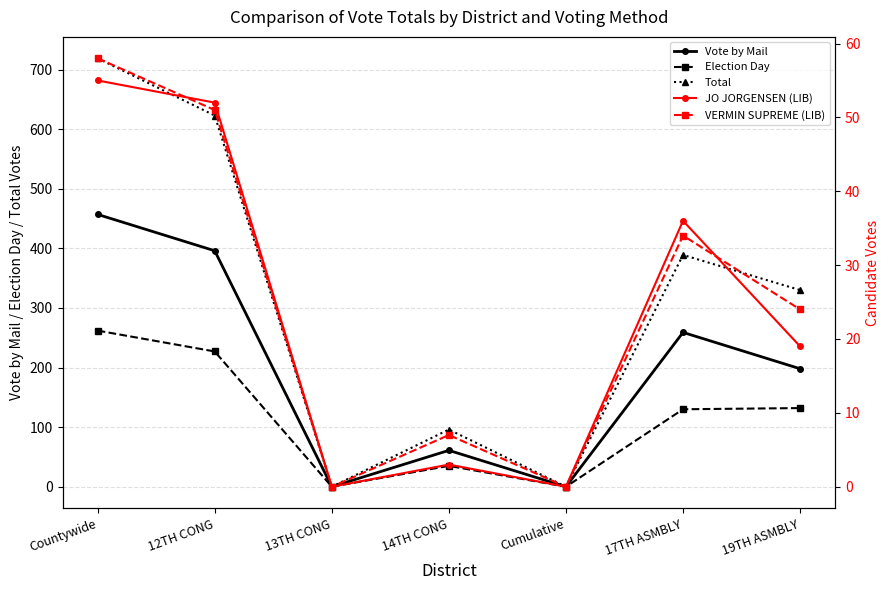

Where is the first local maximum for Total?

14TH CONG